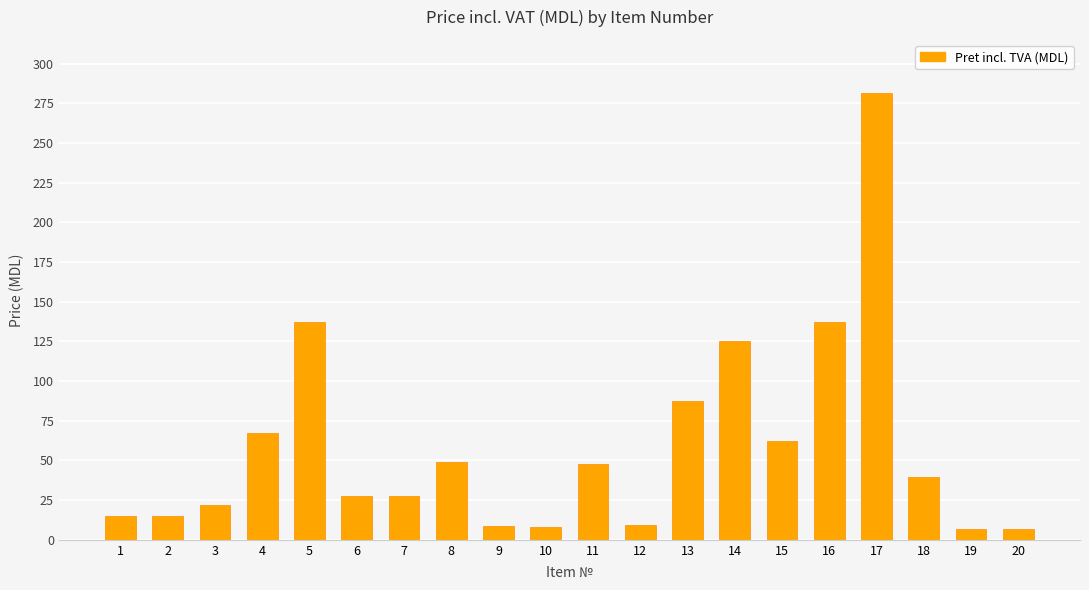

True or false: the data shows 42.8 at 6.

False